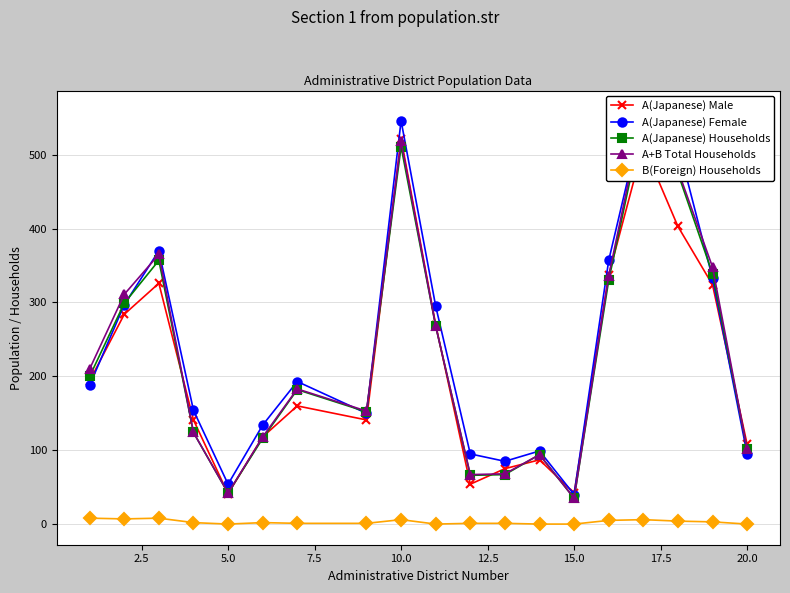

After their last crossing, which series has the higher values: A+B Total Households or A(Japanese) Female?

A+B Total Households